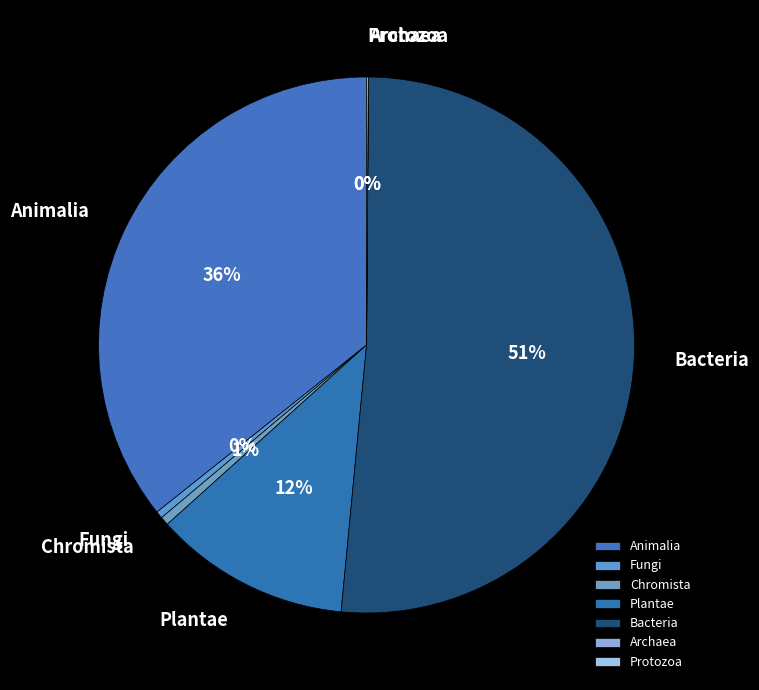

Between Animalia and Fungi, which is larger?

Animalia